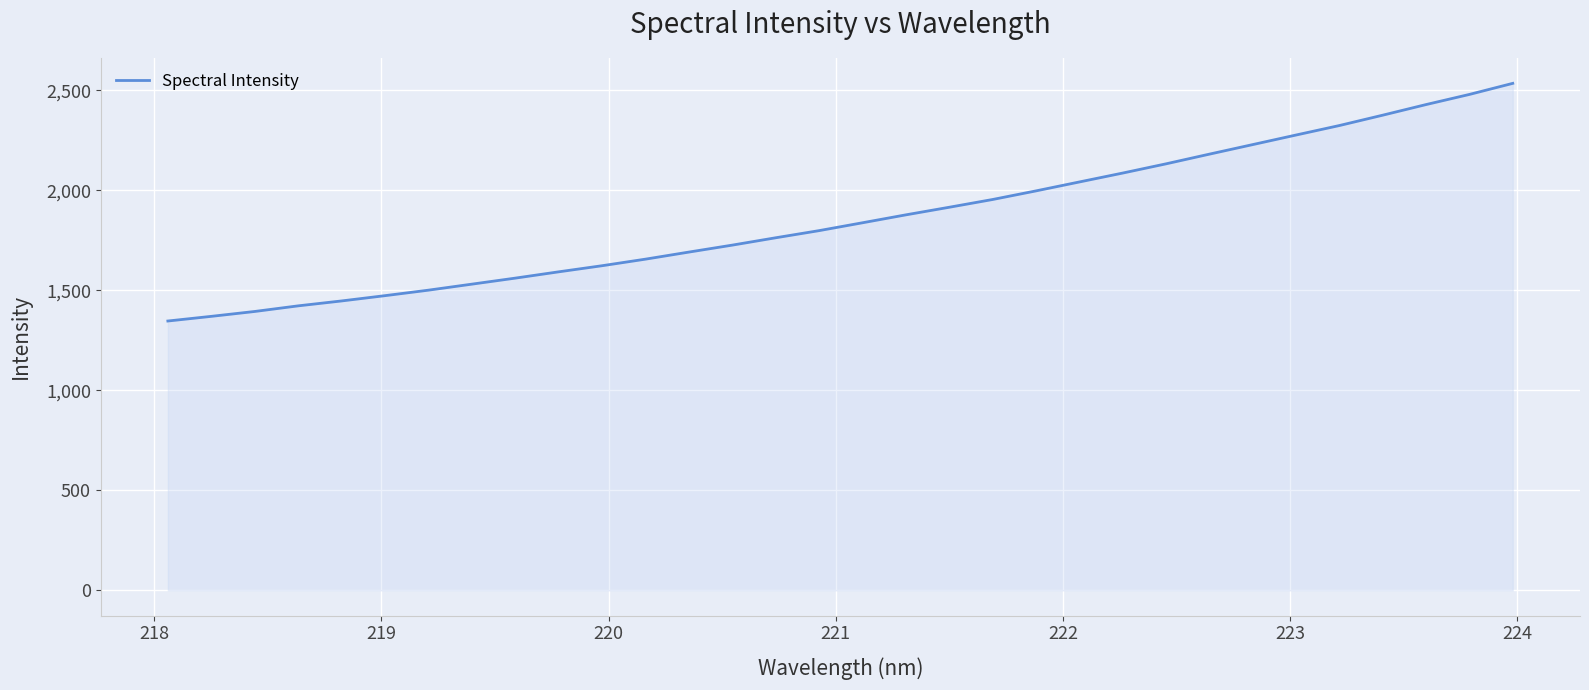

What is the smallest value displayed?

1346.5